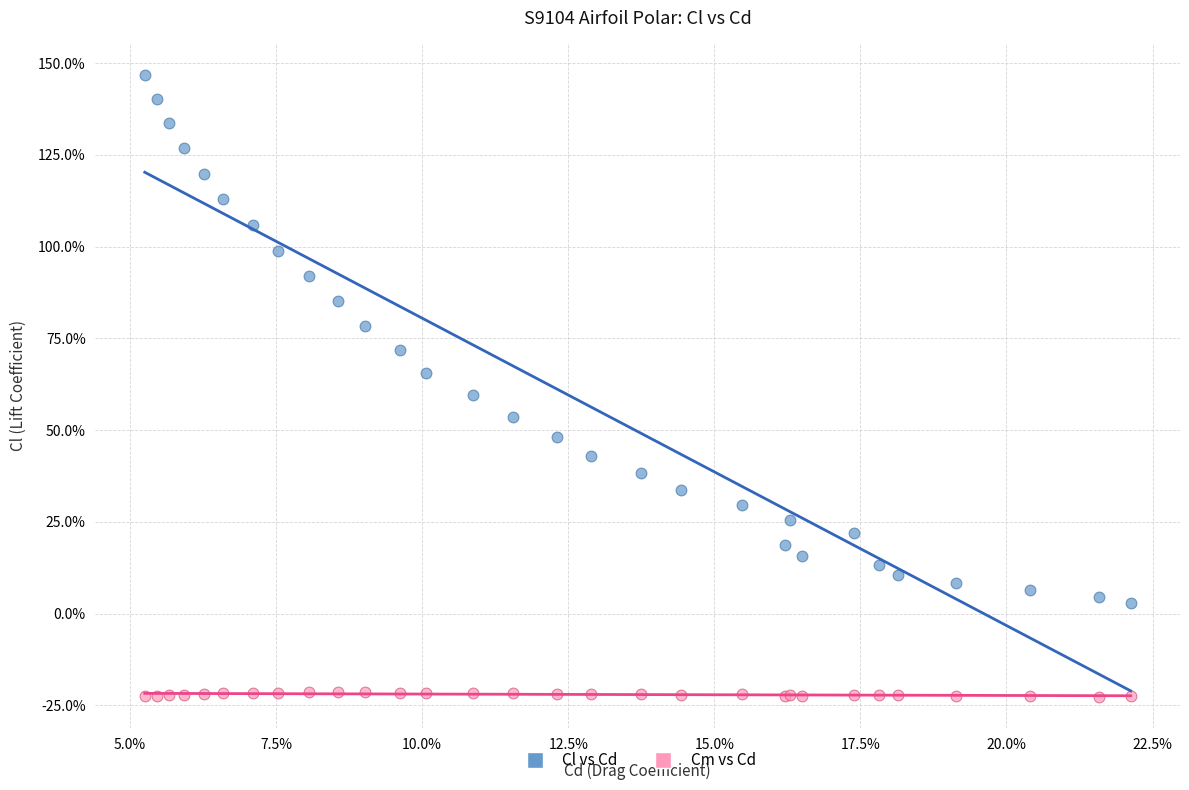

Which series contains the highest Y value?

Cl vs Cd